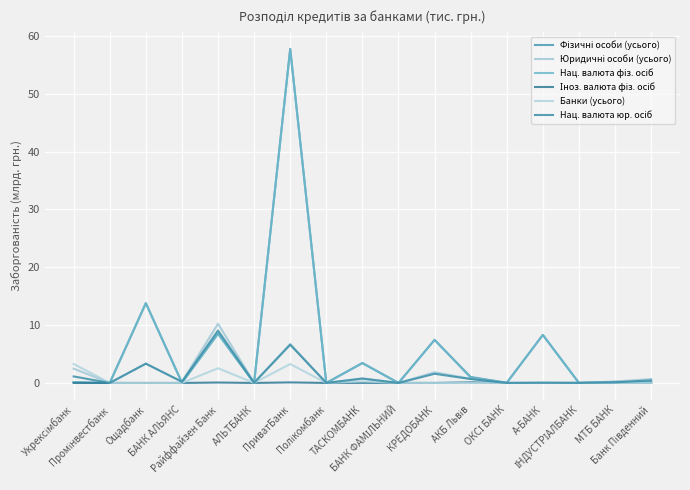

In Нац. валюта фіз. осіб, how many points are lower than both neighbors (excluding endpoints)?

7